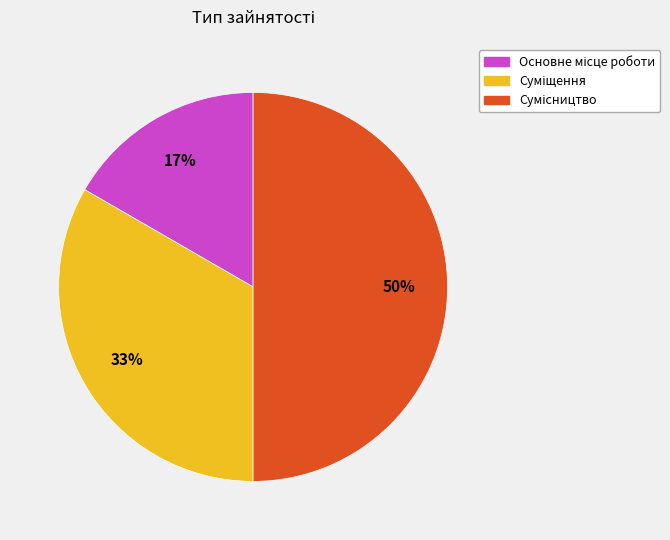

Combined, do Основне місце роботи and Суміщення account for over 50%?

No